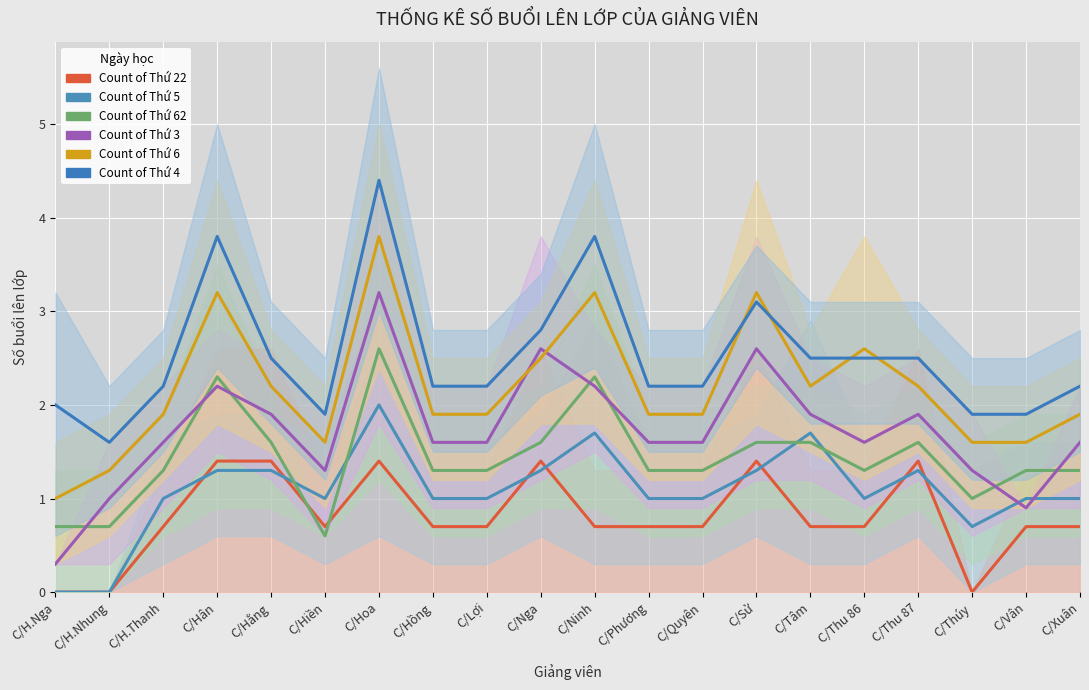

How many Count of Thứ 22 values are between 0 and 1?

14